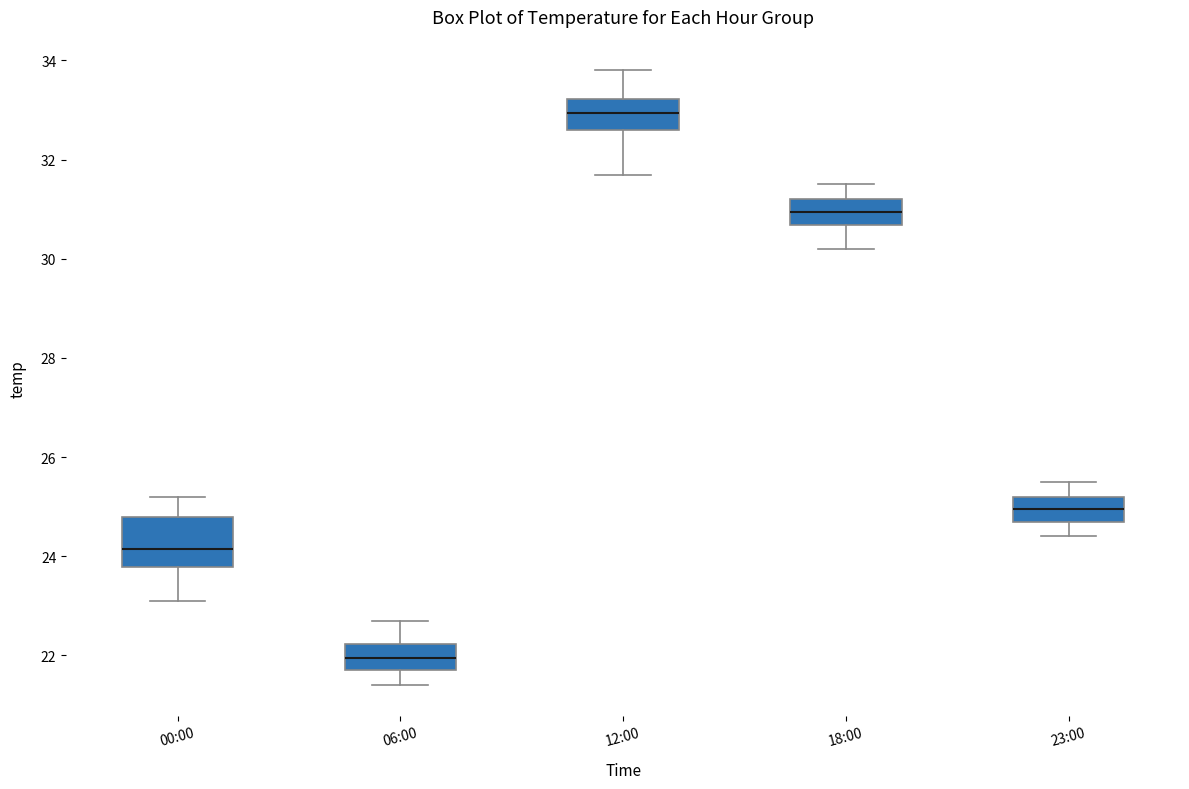

Which box's median line is the highest?

12:00